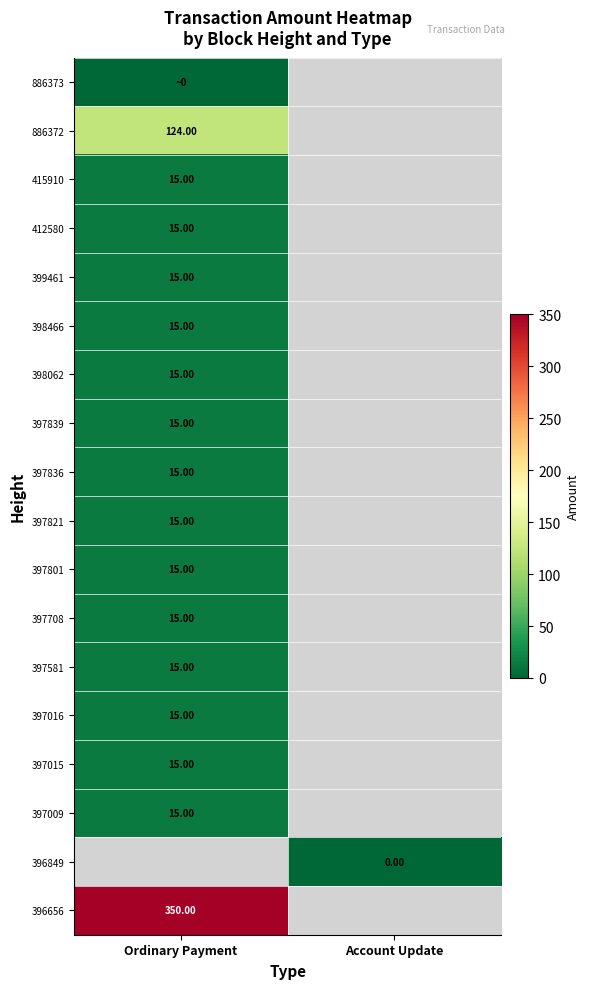

True or false: 397009 has a value of 15.0 at Ordinary Payment.

True